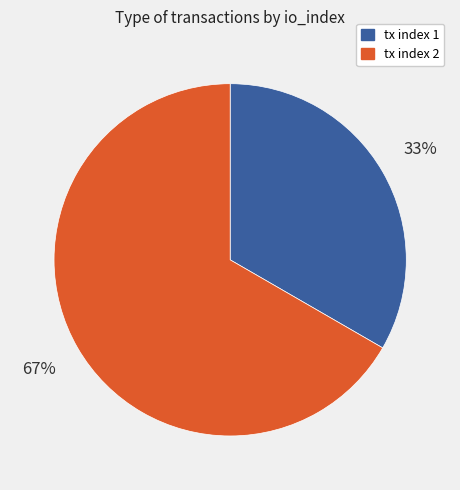

To the nearest percent, what is the average slice percentage?

50%